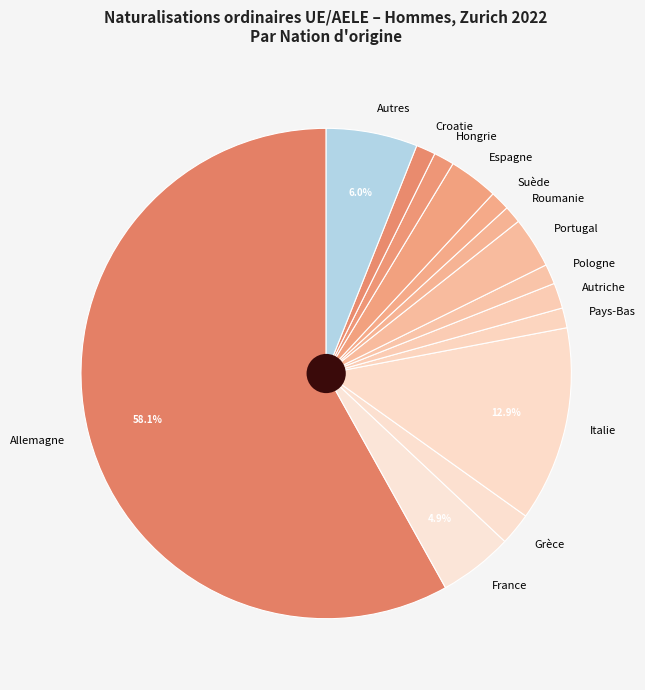

How many slices are in this pie chart?

14